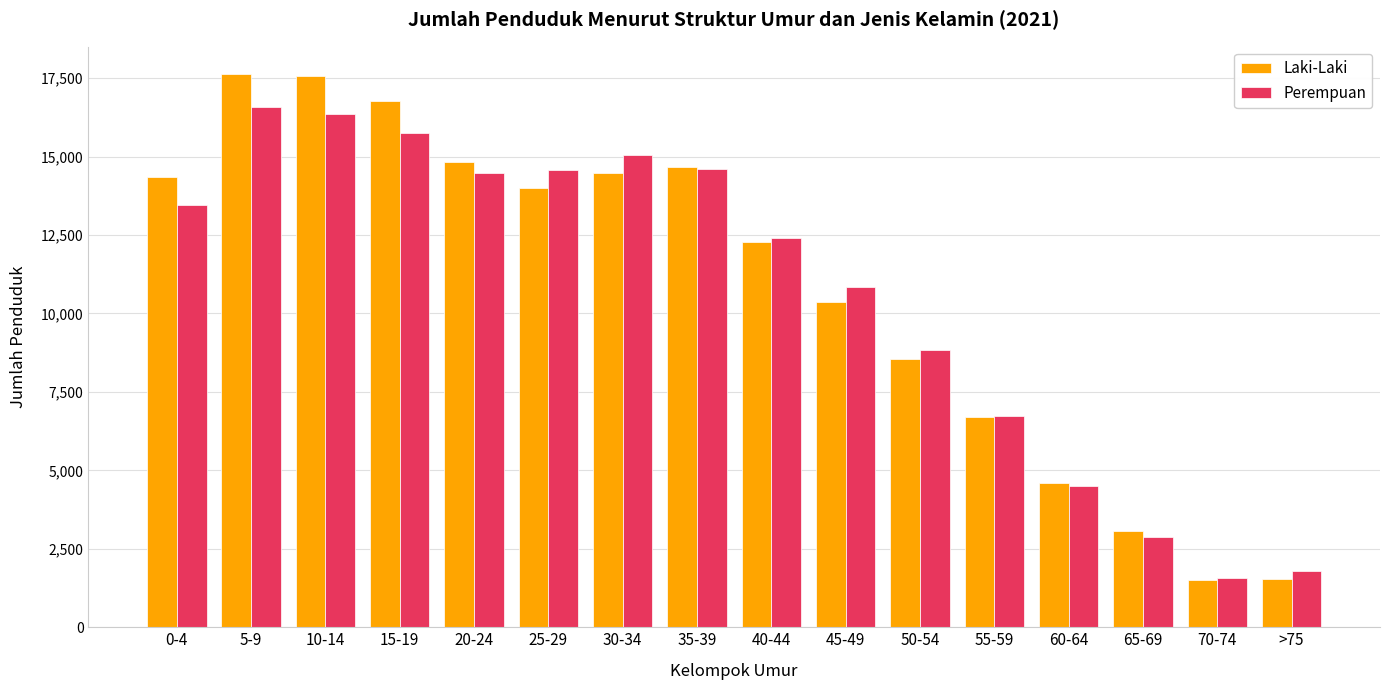

What is the difference between the Perempuan values at 30-34 and 45-49?

4212